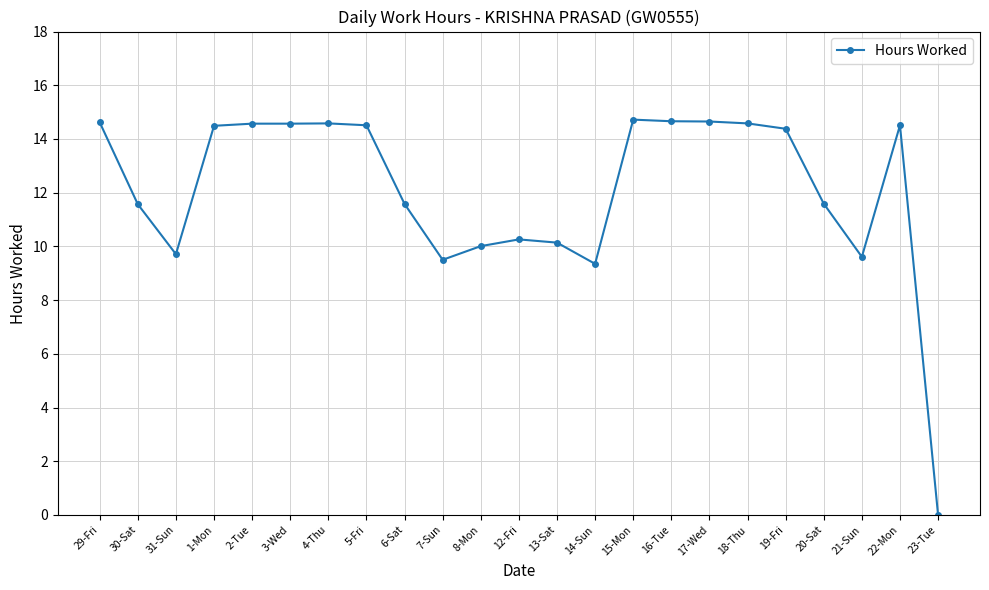

What is the ratio of the value at 1-Mon to the value at 30-Sat?

1.3